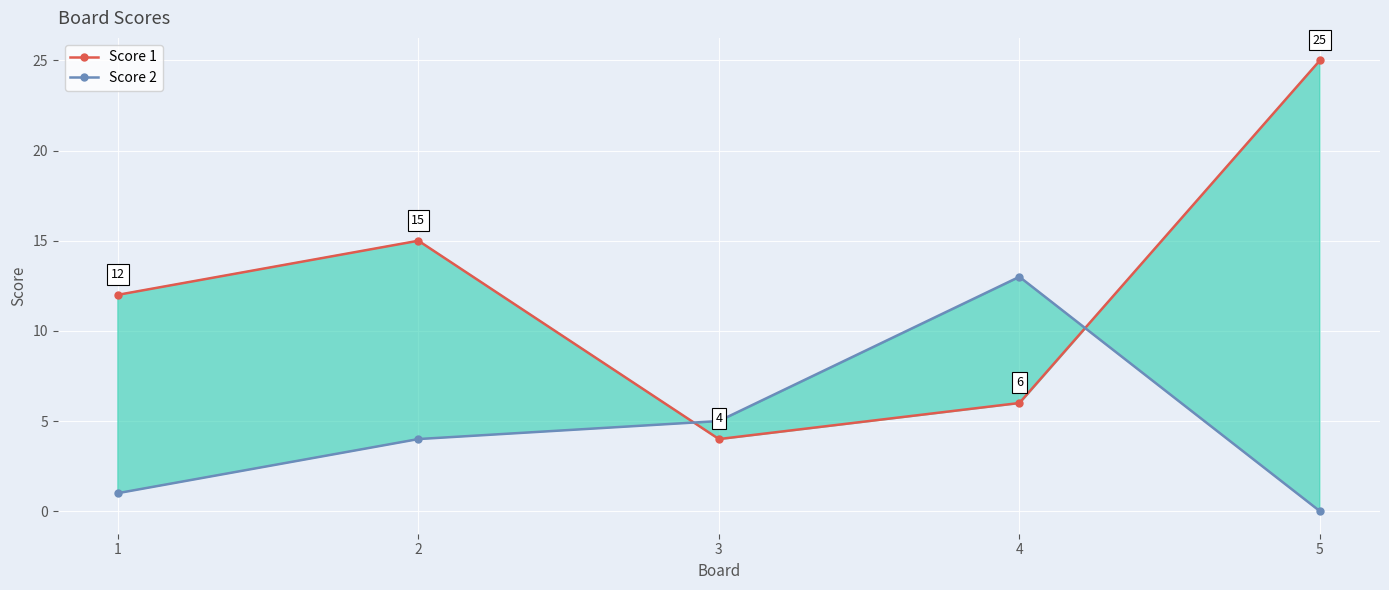

Where is the first local minimum for Score 1?

3